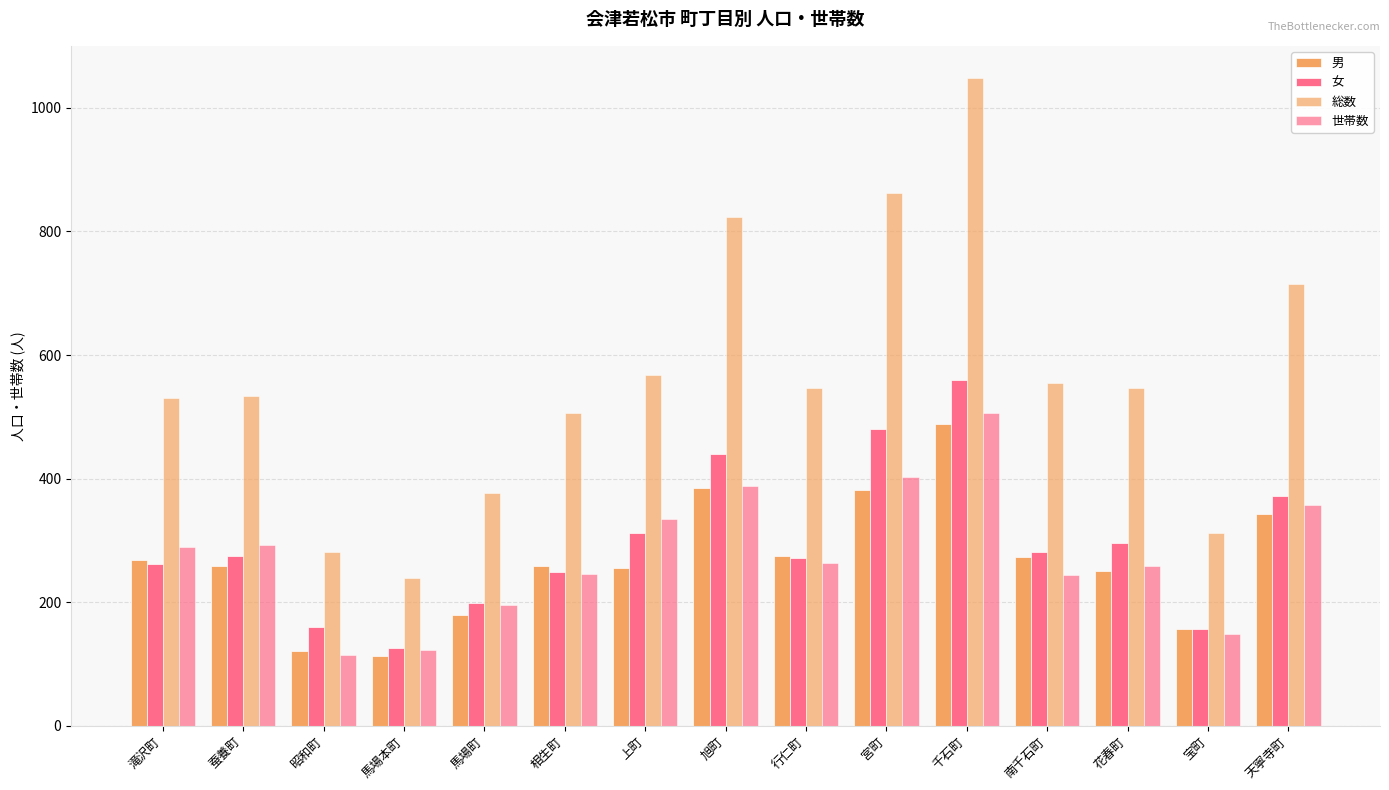

At 行仁町, list the series in order from largest to smallest.

総数, 男, 女, 世帯数